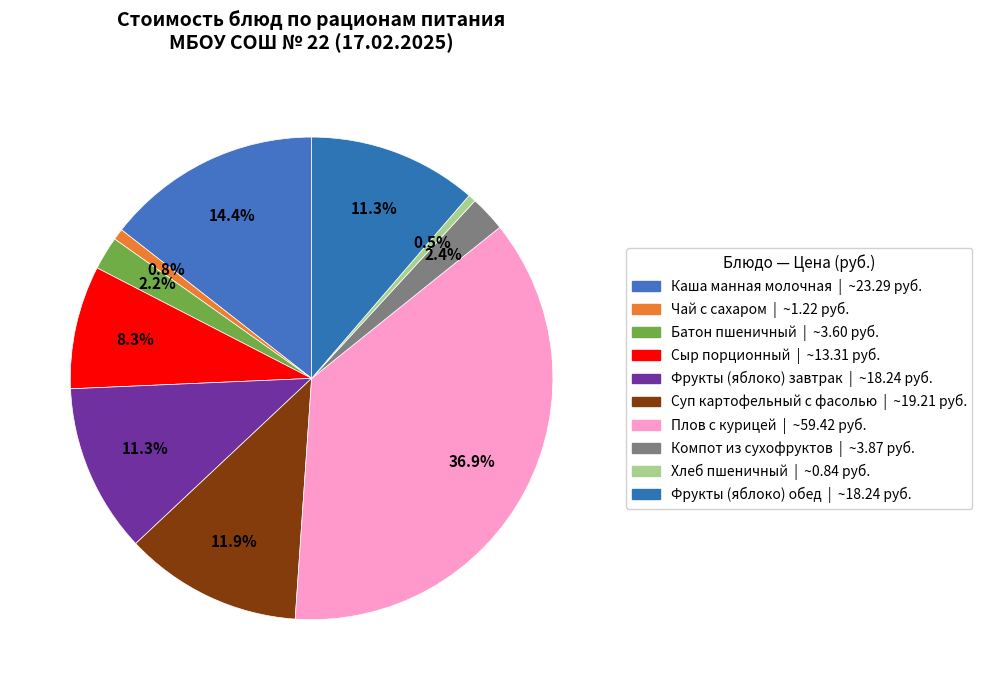

Does any single category account for the majority?

No